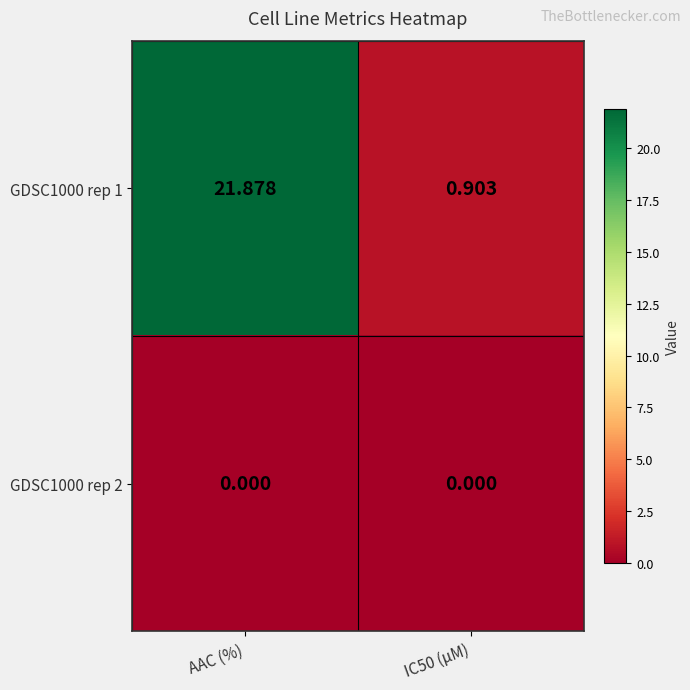

Where does the GDSC1000 rep 1 series first go above 21?

AAC (%)